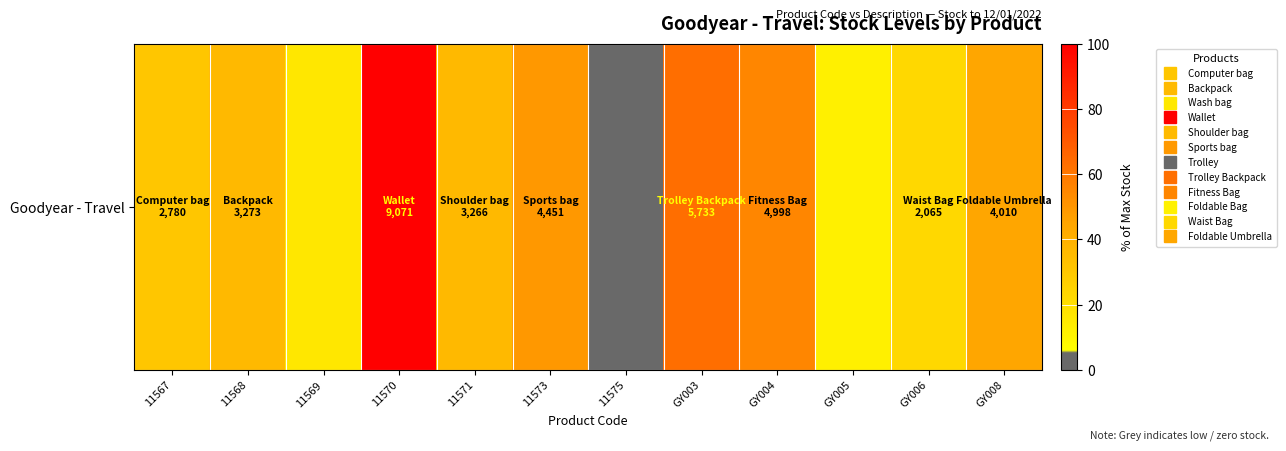

What is the difference between the maximum and minimum values?

96.7